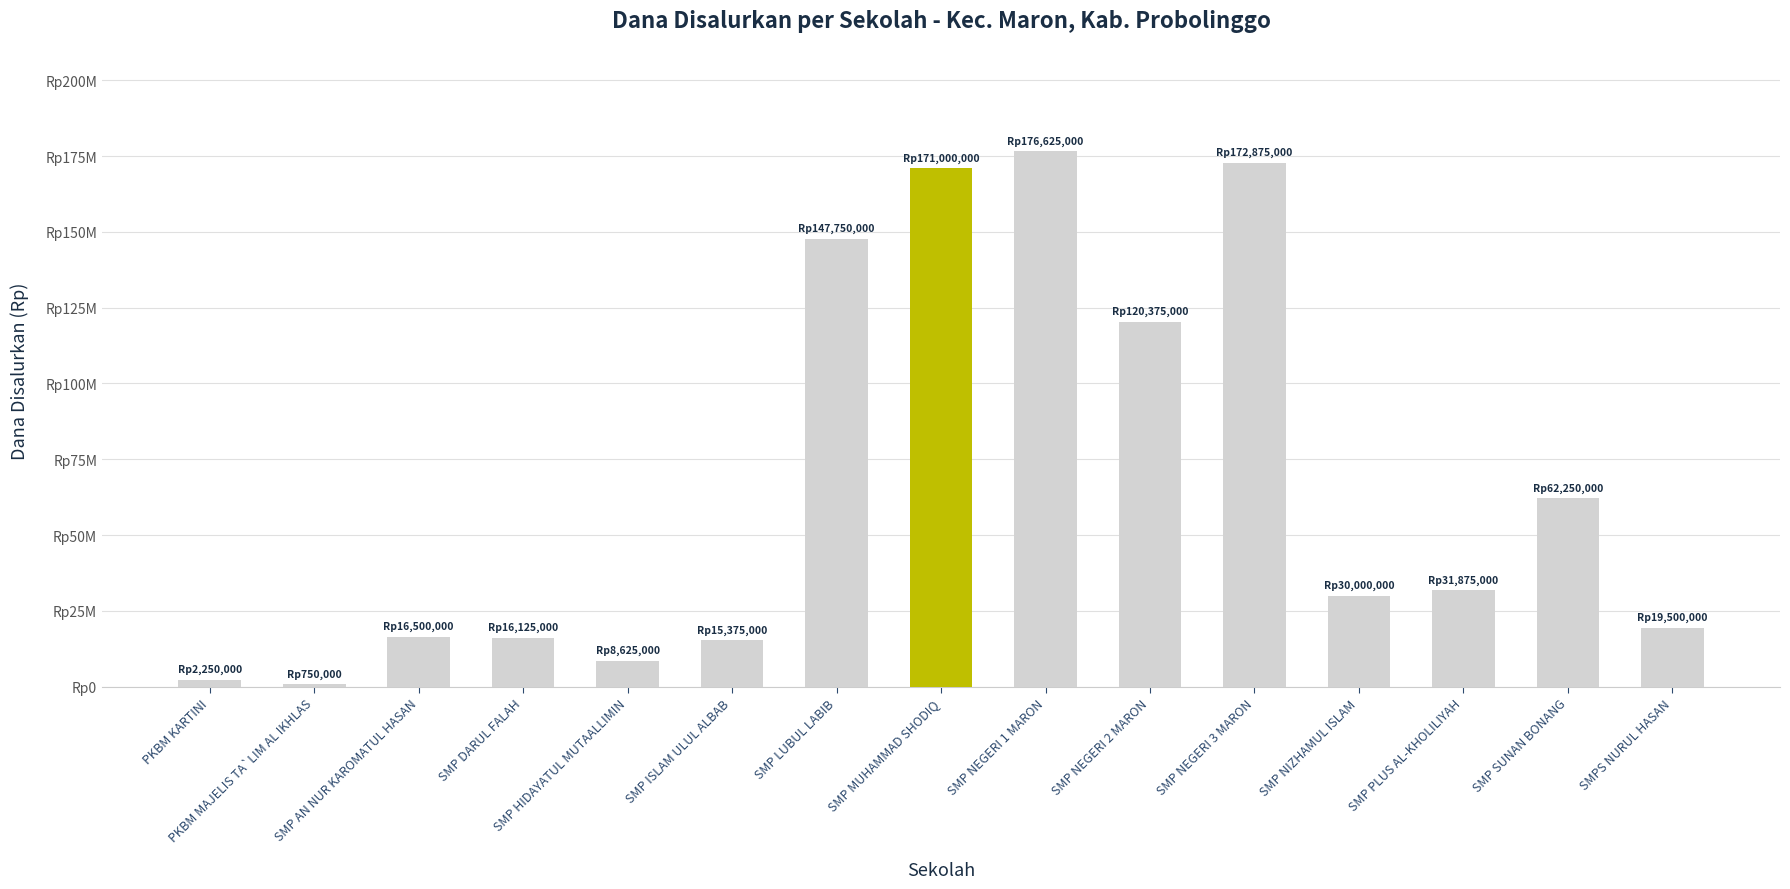

At which category does the chart reach its peak across all series?

SMP NEGERI 1 MARON